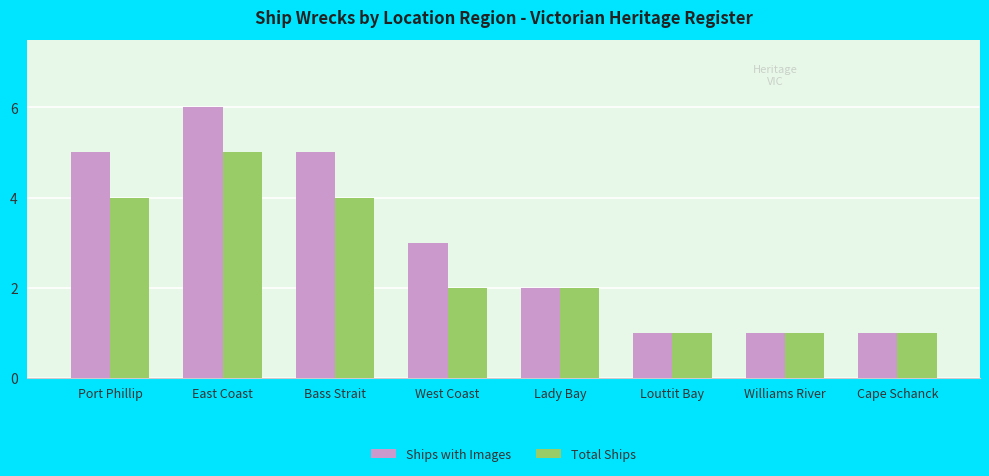

What is the difference between the second highest and minimum values in the Ships with Images series?

4